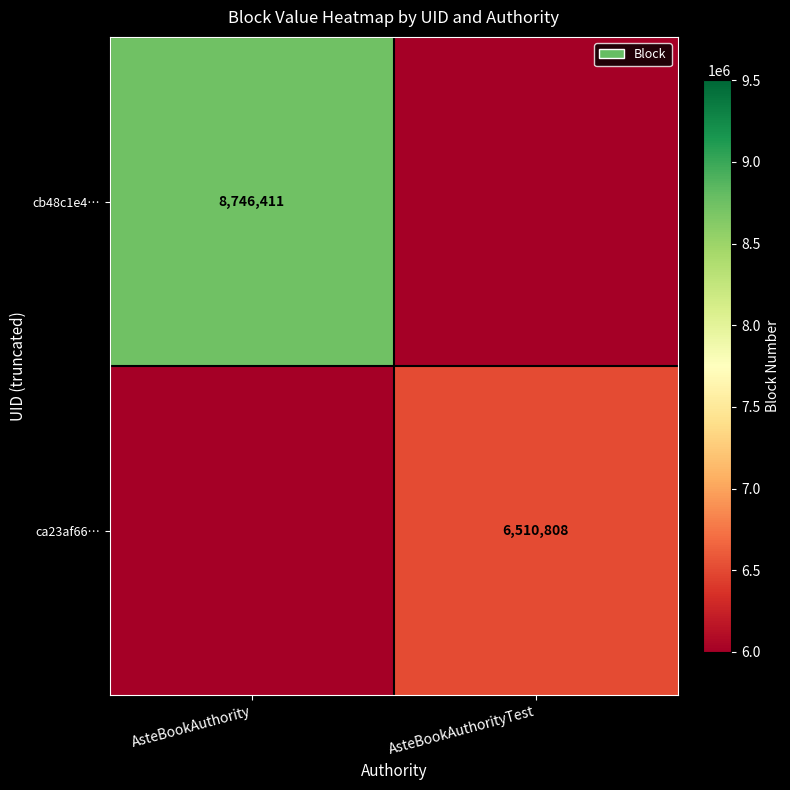

Is it true that cb48c1e4… equals 8746411 at AsteBookAuthority?

True